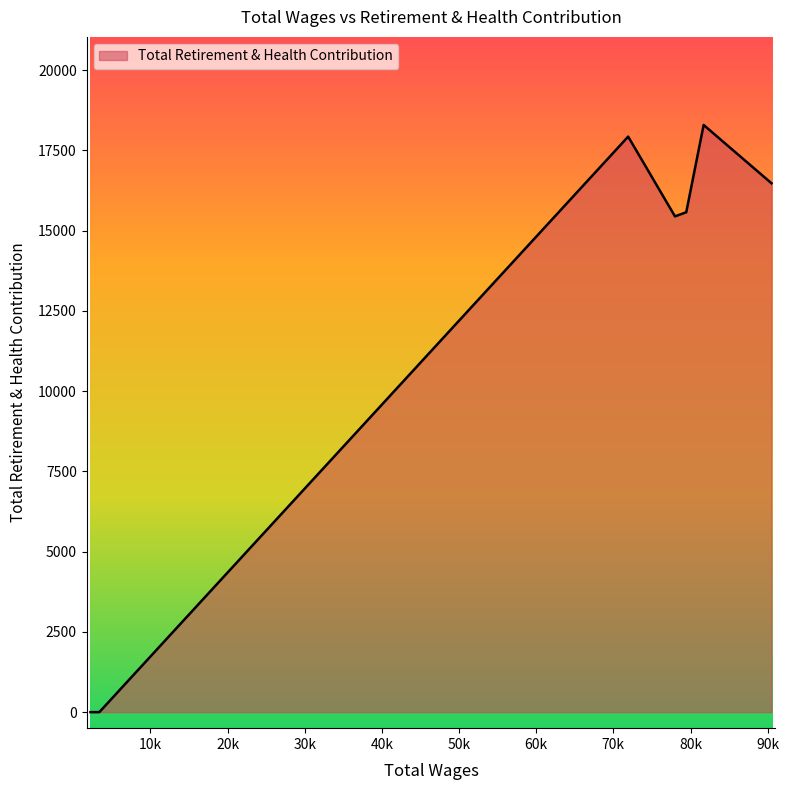

What is the greatest value displayed?

18291